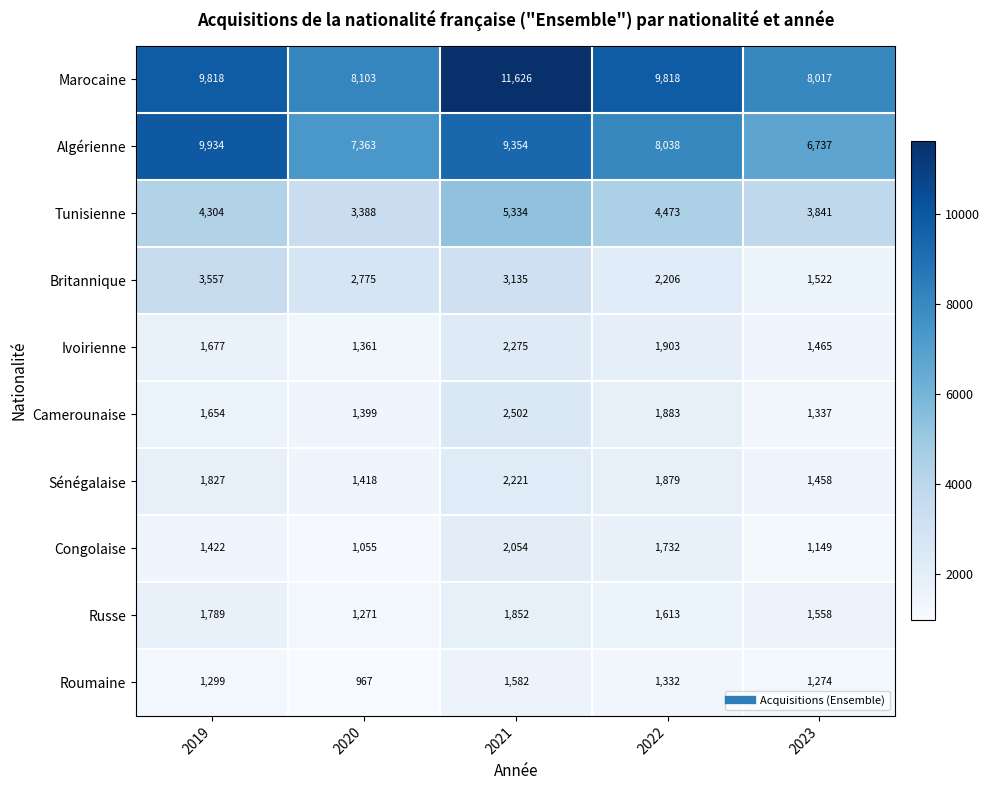

The Roumaine series shows 387 at 2021. True or false?

False